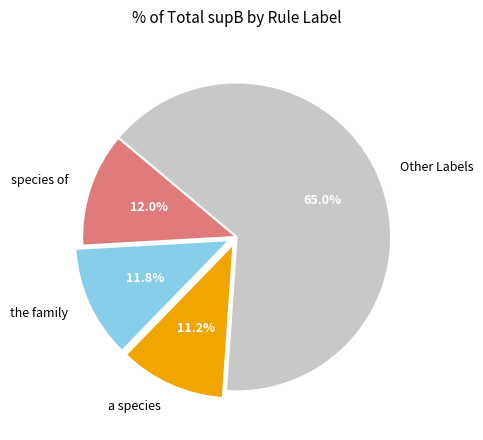

What is the largest slice in the pie chart?

Other Labels